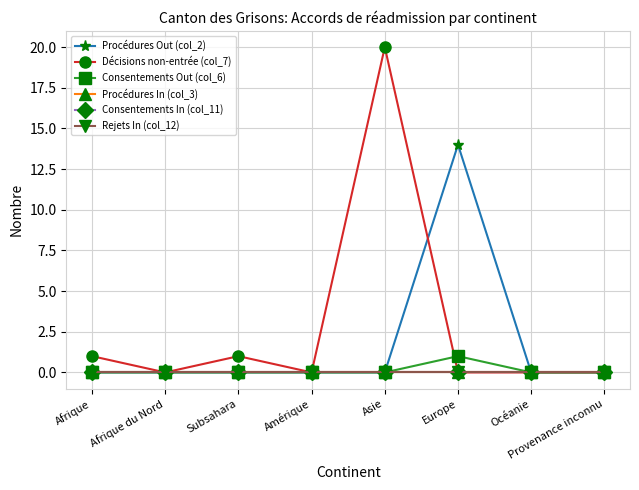

Reading left to right, what are all the values shown in this chart?

Procédures Out (col_2): Afrique=0	Afrique du Nord=0	Subsahara=0	Amérique=0	Asie=0	Europe=14	Océanie=0	Provenance inconnu=0
Décisions non-entrée (col_7): Afrique=1	Afrique du Nord=0	Subsahara=1	Amérique=0	Asie=20	Europe=0	Océanie=0	Provenance inconnu=0
Consentements Out (col_6): Afrique=0	Afrique du Nord=0	Subsahara=0	Amérique=0	Asie=0	Europe=1	Océanie=0	Provenance inconnu=0
Procédures In (col_3): Afrique=0	Afrique du Nord=0	Subsahara=0	Amérique=0	Asie=0	Europe=0	Océanie=0	Provenance inconnu=0
Consentements In (col_11): Afrique=0	Afrique du Nord=0	Subsahara=0	Amérique=0	Asie=0	Europe=0	Océanie=0	Provenance inconnu=0
Rejets In (col_12): Afrique=0	Afrique du Nord=0	Subsahara=0	Amérique=0	Asie=0	Europe=0	Océanie=0	Provenance inconnu=0